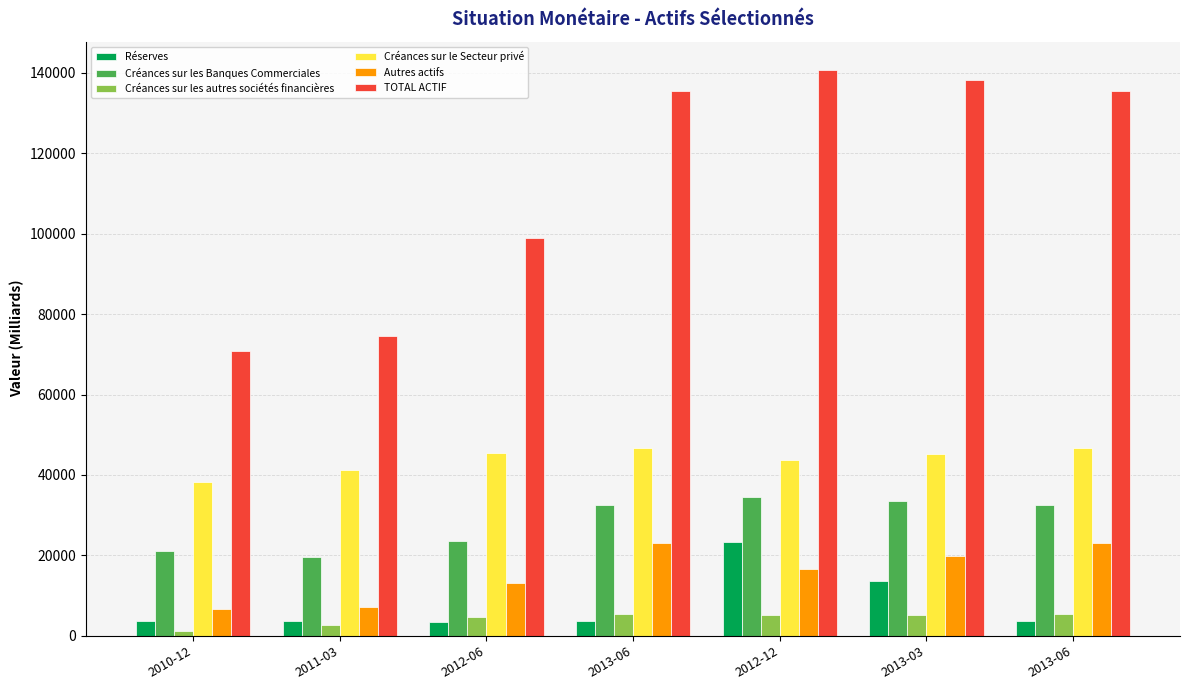

Read the Créances sur les autres sociétés financières value at 2013-03.

5237.4